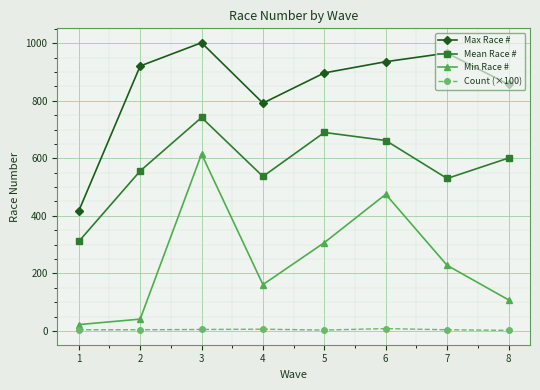

How many distinct data groups are displayed?

4